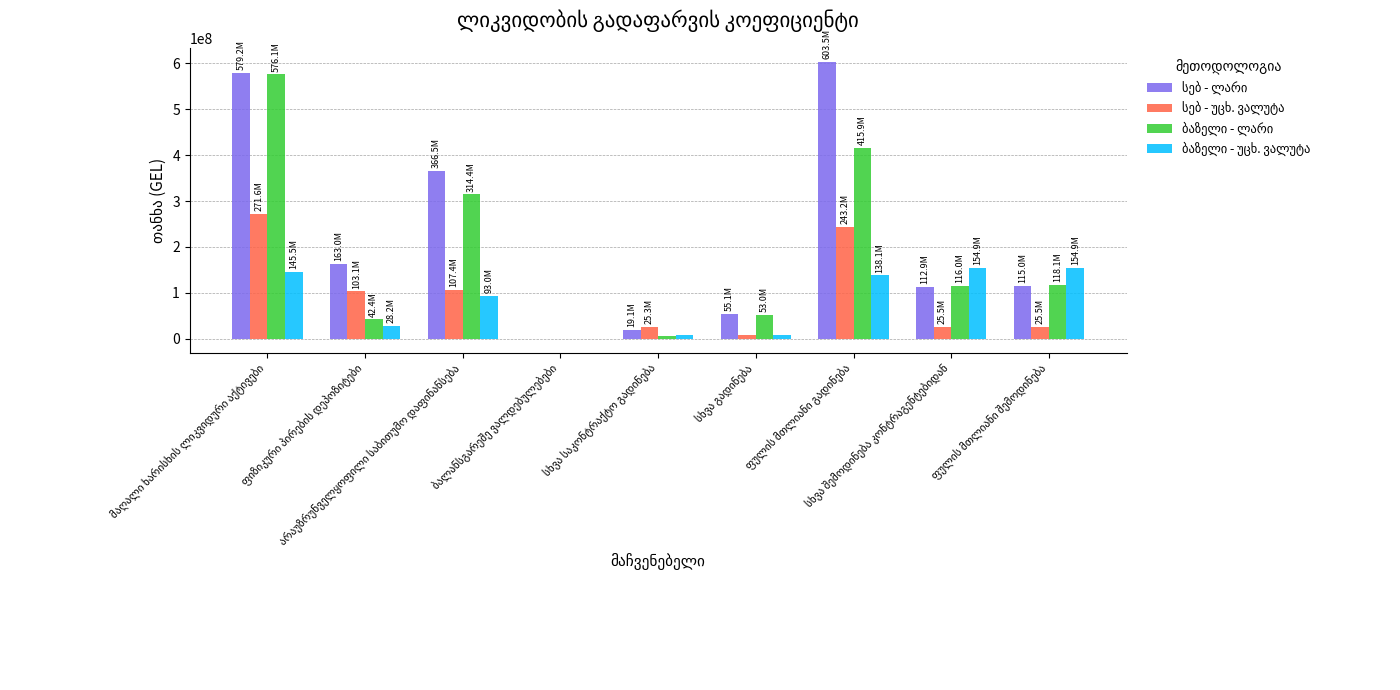

The სებ - ლარი series shows 7865714.6 at სხვა საკონტრაქტო გადინება. True or false?

False